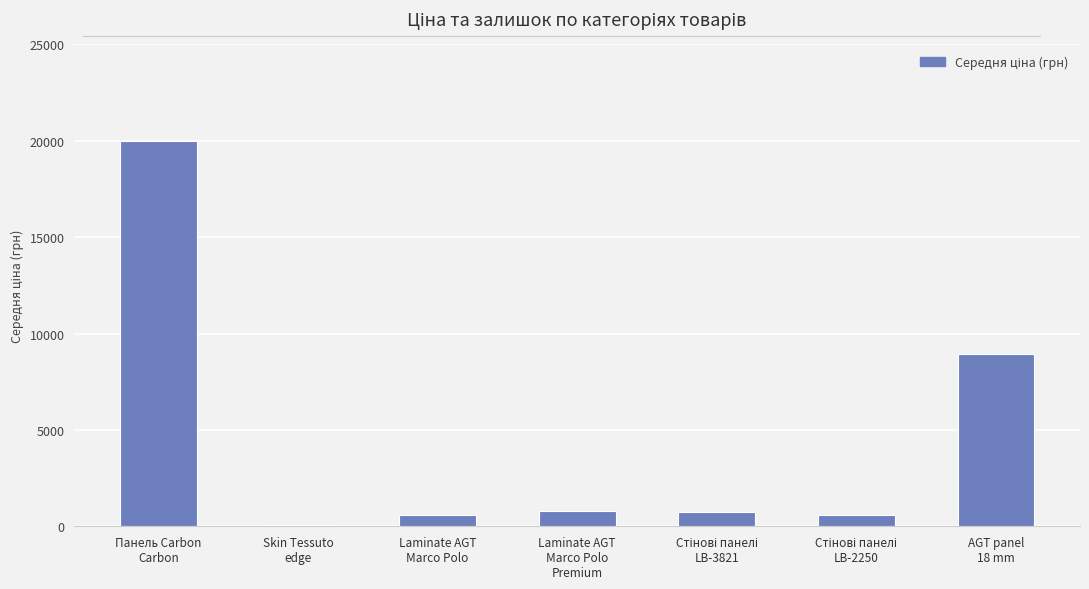

What is the value of the 5th bar from the left?

752.2